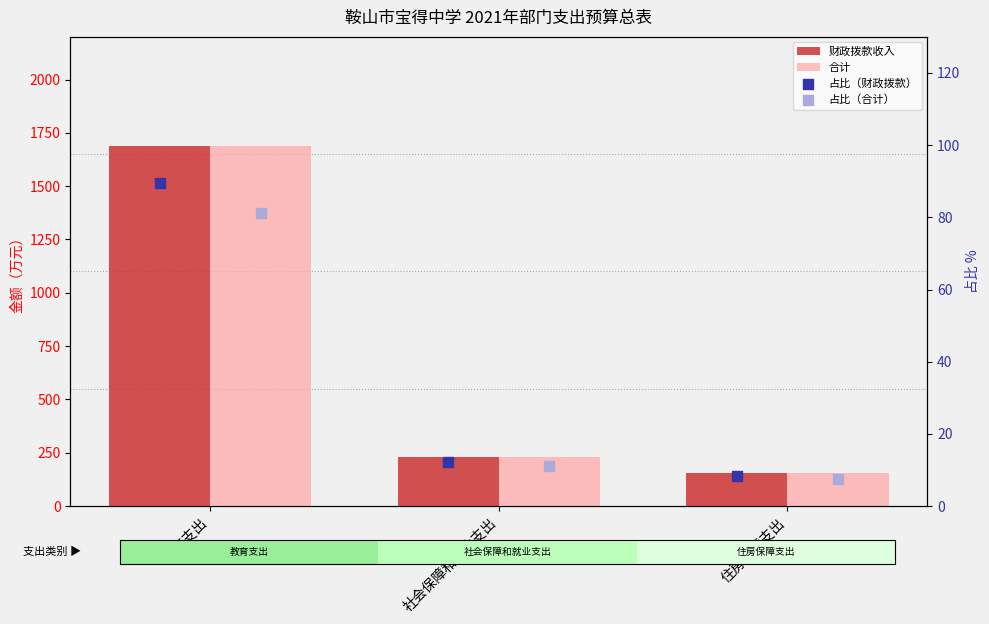

Is the value of 财政拨款收入 at 社会保障和就业支出 greater than the value of 占比（合计） at 教育支出?

Yes